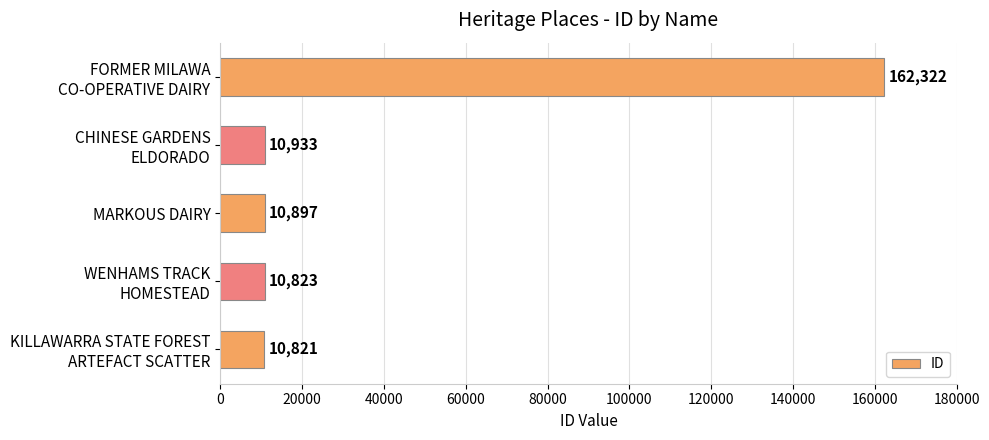

What is the sum of all values?

205796